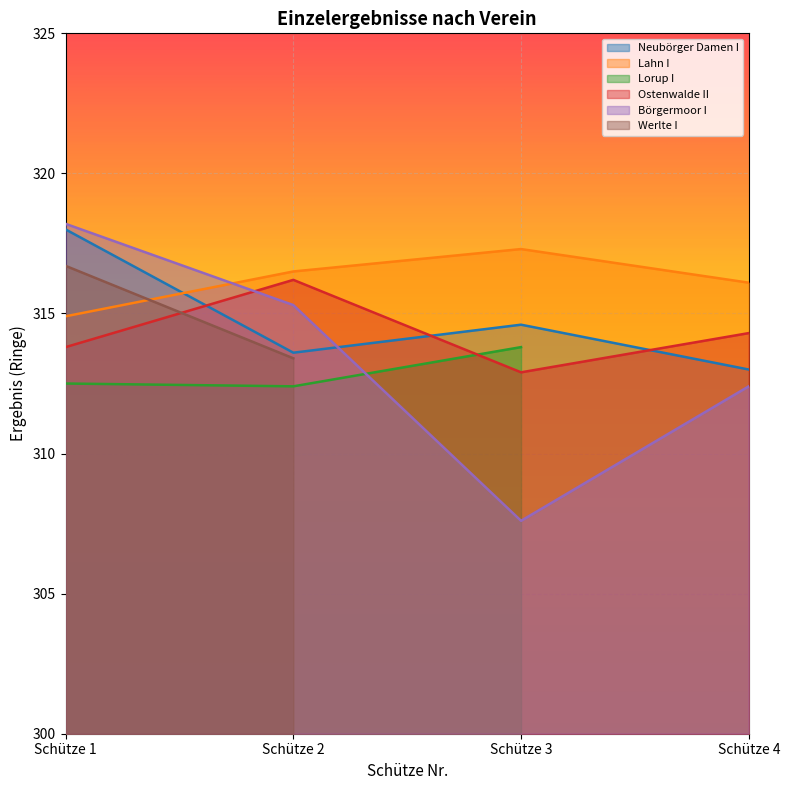

Which label corresponds to the largest value in the chart?

Schütze 1